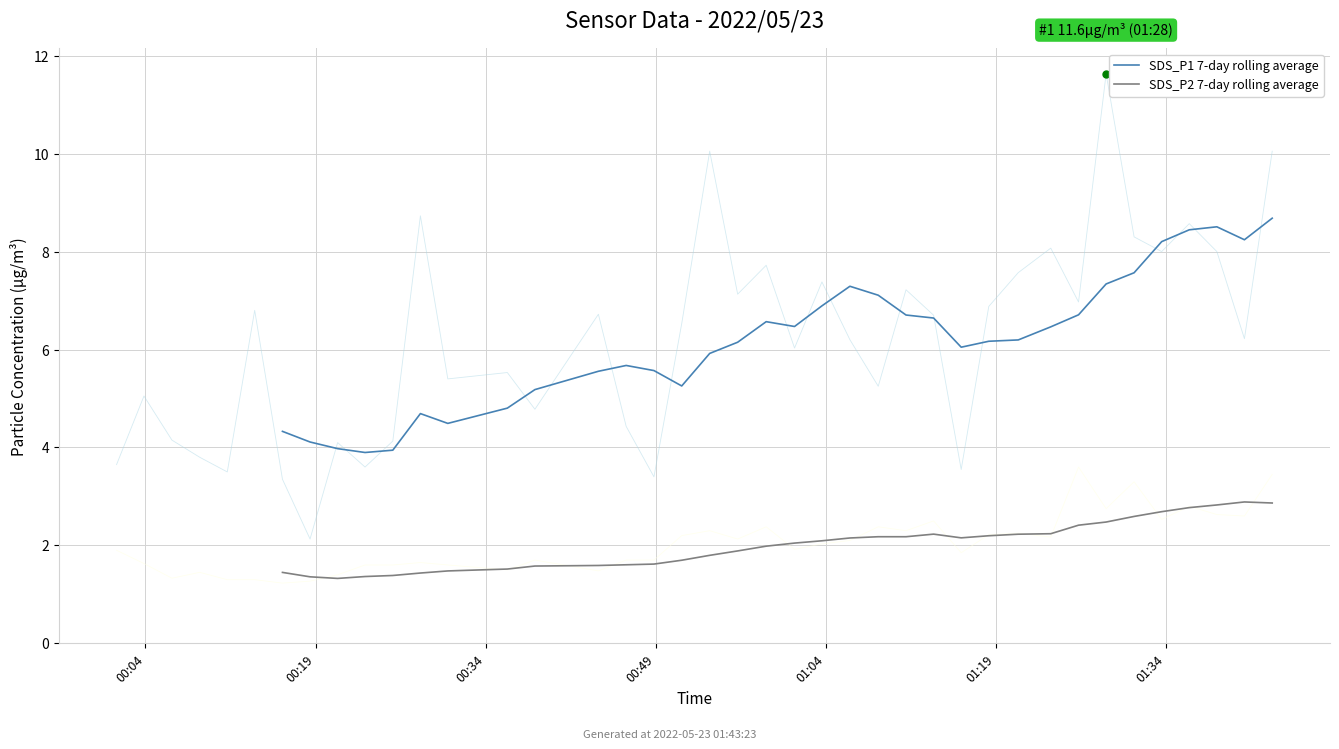

What is the sum of the SDS_P1 7-day rolling average values at 01:34 and 32?

11.0